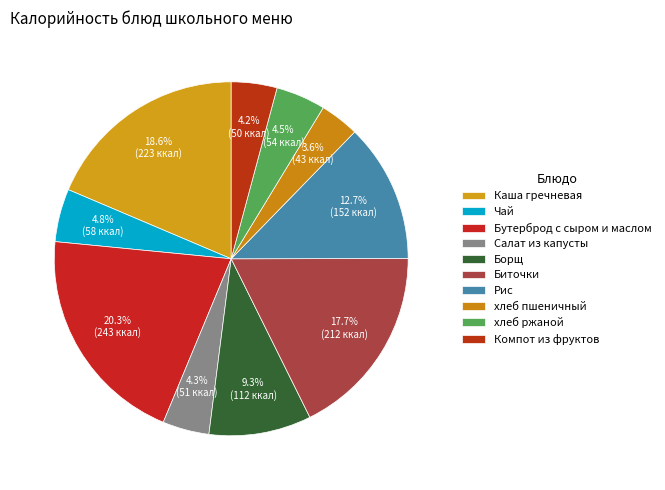

The Компот из фруктов slice represents 4% of the pie. True or false?

True